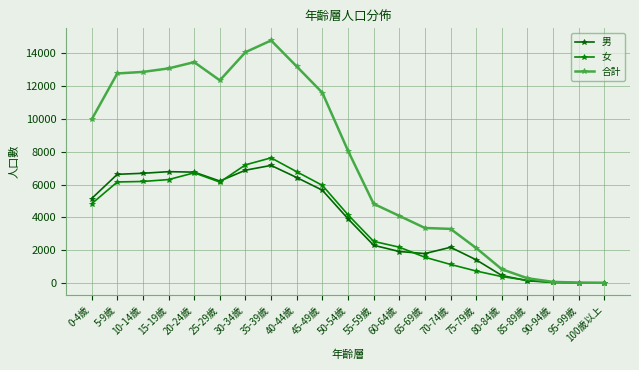

What is the highest value of the 男 series?

7166